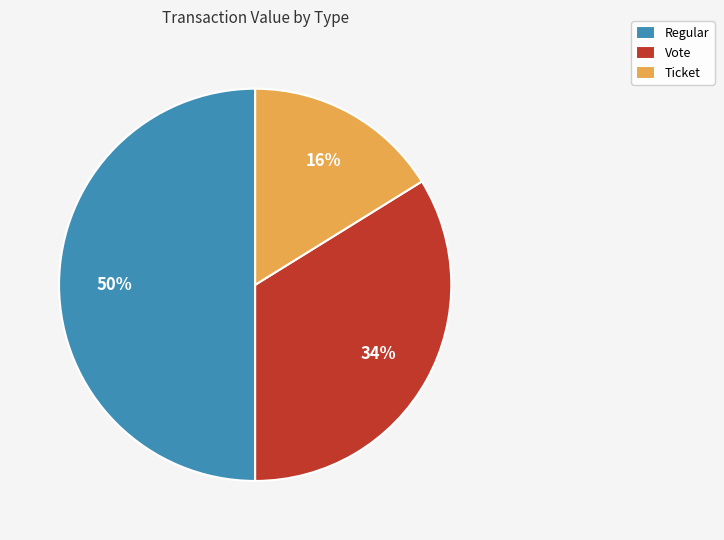

The Ticket slice represents 1% of the pie. True or false?

False